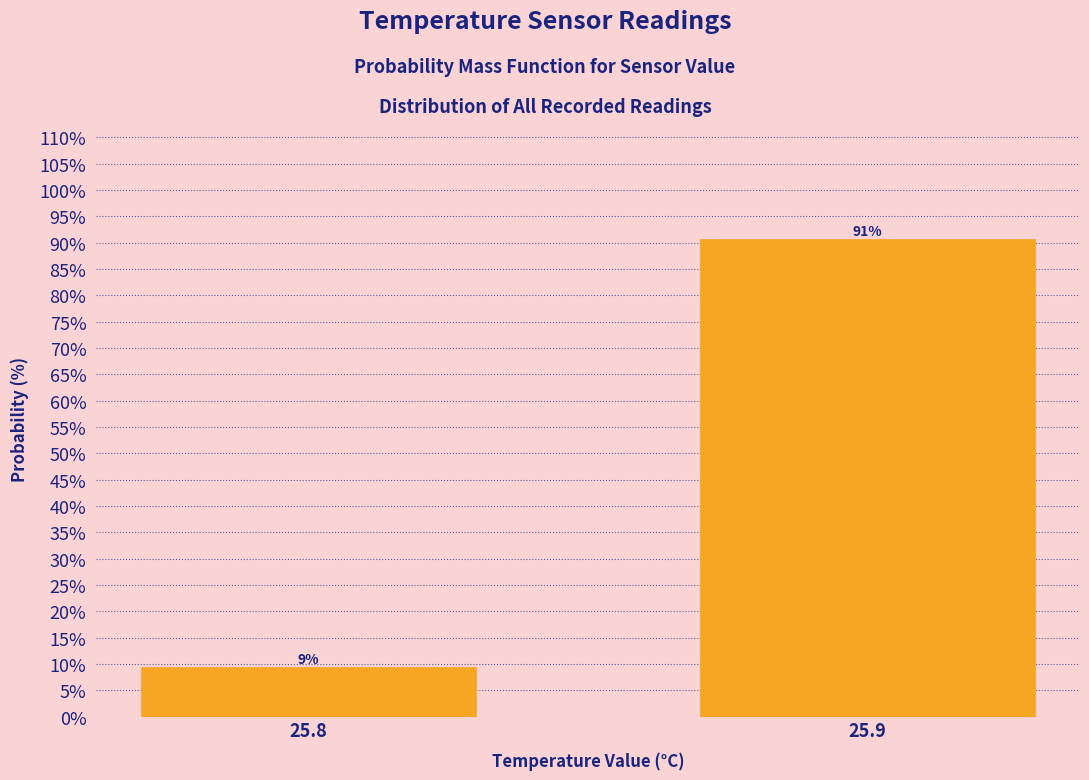

What is the value of the 1st bar from the left?

9.4